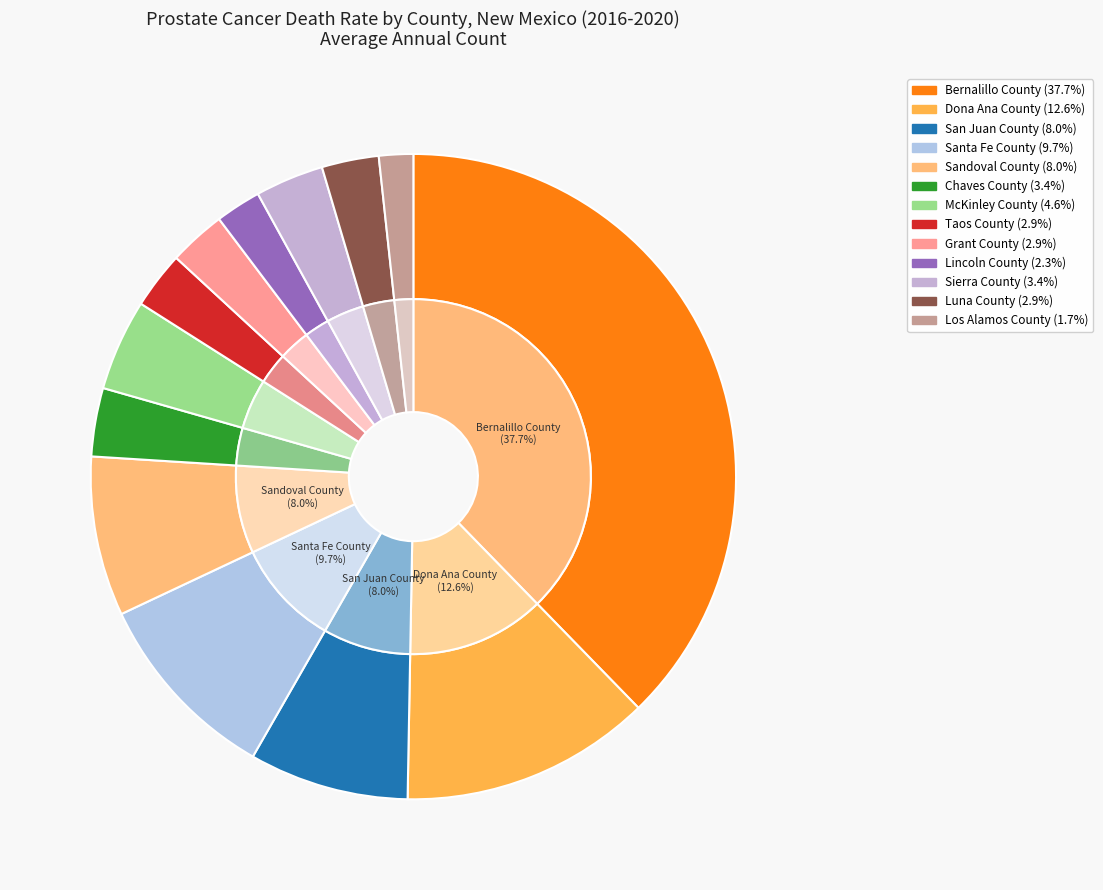

Which has a higher value, Chaves County or Sierra County?

Chaves County